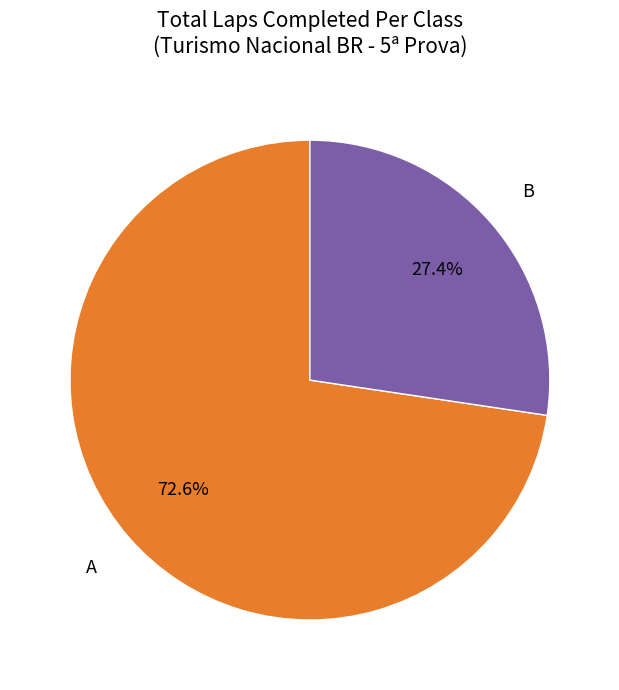

Does any single category account for the majority?

Yes